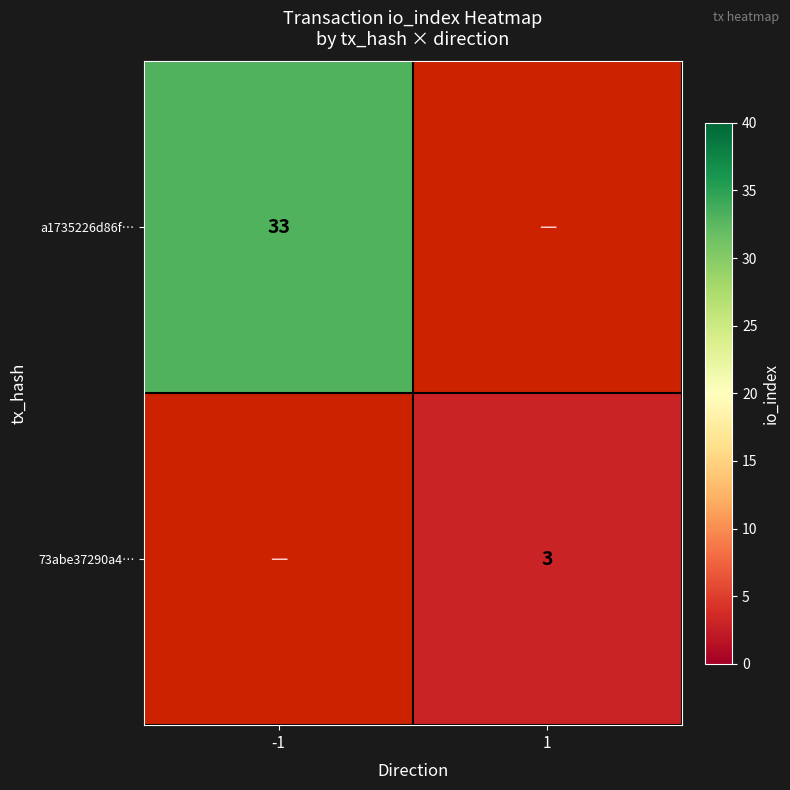

The 73abe37290a4… series shows 1.8 at 1. True or false?

False